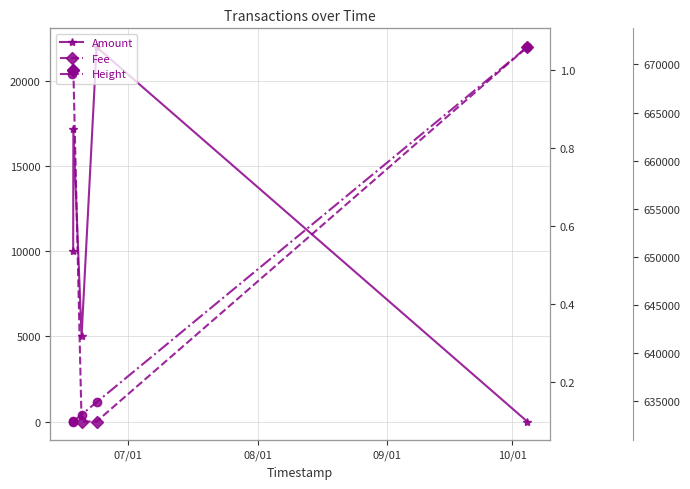

What is the average value of the Height series?

641229.6